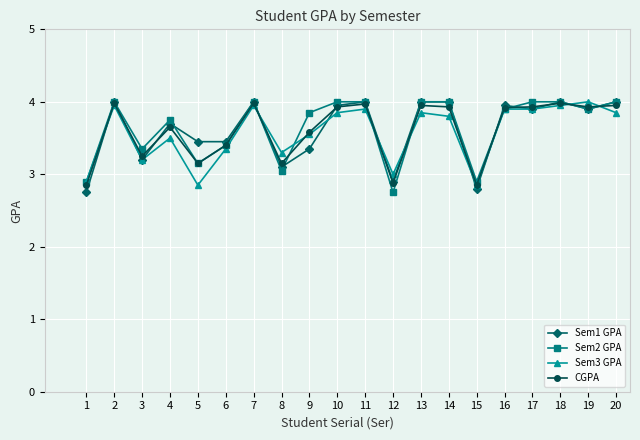

How many lines are shown in the chart?

4